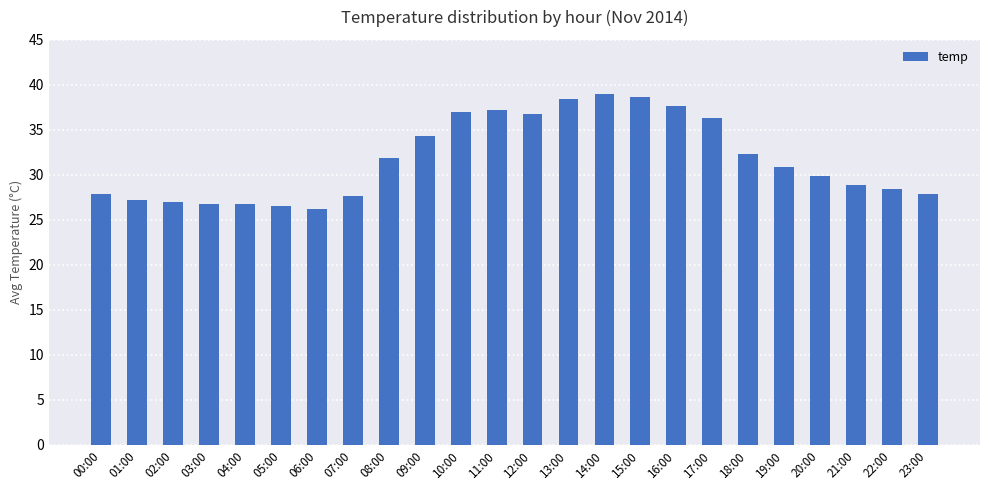

What is the difference between the values at 15:00 and 09:00?

4.4